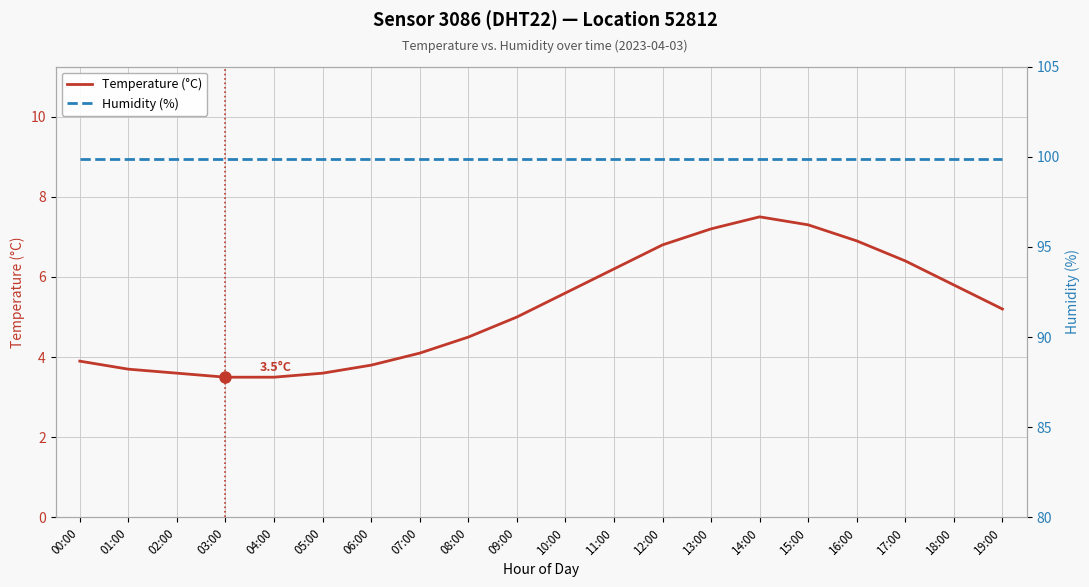

How many lines are shown in the chart?

2